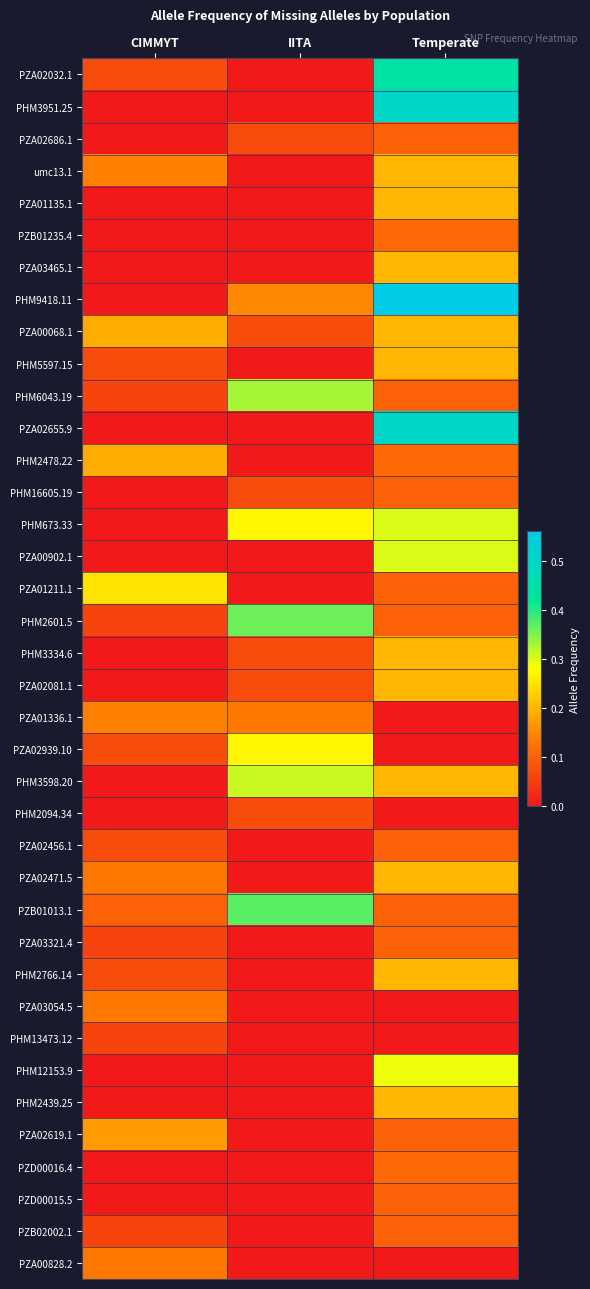

Reading right to left, transcribe all the data shown in this chart.

PZA02032.1: Temperate=0.4	IITA=0.0	CIMMYT=0.1
PHM3951.25: Temperate=0.5	IITA=0.0	CIMMYT=0.0
PZA02686.1: Temperate=0.1	IITA=0.1	CIMMYT=0.0
umc13.1: Temperate=0.2	IITA=0.0	CIMMYT=0.1
PZA01135.1: Temperate=0.2	IITA=0.0	CIMMYT=0.0
PZB01235.4: Temperate=0.1	IITA=0.0	CIMMYT=0.0
PZA03465.1: Temperate=0.2	IITA=0.0	CIMMYT=0.0
PHM9418.11: Temperate=0.6	IITA=0.1	CIMMYT=0.0
PZA00068.1: Temperate=0.2	IITA=0.1	CIMMYT=0.2
PHM5597.15: Temperate=0.2	IITA=0.0	CIMMYT=0.1
PHM6043.19: Temperate=0.1	IITA=0.3	CIMMYT=0.1
PZA02655.9: Temperate=0.5	IITA=0.0	CIMMYT=0.0
PHM2478.22: Temperate=0.1	IITA=0.0	CIMMYT=0.2
PHM16605.19: Temperate=0.1	IITA=0.1	CIMMYT=0.0
PHM673.33: Temperate=0.3	IITA=0.3	CIMMYT=0.0
PZA00902.1: Temperate=0.3	IITA=0.0	CIMMYT=0.0
PZA01211.1: Temperate=0.1	IITA=0.0	CIMMYT=0.2
PHM2601.5: Temperate=0.1	IITA=0.4	CIMMYT=0.1
PHM3334.6: Temperate=0.2	IITA=0.1	CIMMYT=0.0
PZA02081.1: Temperate=0.2	IITA=0.1	CIMMYT=0.0
PZA01336.1: Temperate=0.0	IITA=0.1	CIMMYT=0.1
PZA02939.10: Temperate=0.0	IITA=0.3	CIMMYT=0.1
PHM3598.20: Temperate=0.2	IITA=0.3	CIMMYT=0.0
PHM2094.34: Temperate=0.0	IITA=0.1	CIMMYT=0.0
PZA02456.1: Temperate=0.1	IITA=0.0	CIMMYT=0.1
PZA02471.5: Temperate=0.2	IITA=0.0	CIMMYT=0.1
PZB01013.1: Temperate=0.1	IITA=0.4	CIMMYT=0.1
PZA03321.4: Temperate=0.1	IITA=0.0	CIMMYT=0.1
PHM2766.14: Temperate=0.2	IITA=0.0	CIMMYT=0.1
PZA03054.5: Temperate=0.0	IITA=0.0	CIMMYT=0.1
PHM13473.12: Temperate=0.0	IITA=0.0	CIMMYT=0.1
PHM12153.9: Temperate=0.3	IITA=0.0	CIMMYT=0.0
PHM2439.25: Temperate=0.2	IITA=0.0	CIMMYT=0.0
PZA02619.1: Temperate=0.1	IITA=0.0	CIMMYT=0.2
PZD00016.4: Temperate=0.1	IITA=0.0	CIMMYT=0.0
PZD00015.5: Temperate=0.1	IITA=0.0	CIMMYT=0.0
PZB02002.1: Temperate=0.1	IITA=0.0	CIMMYT=0.1
PZA00828.2: Temperate=0.0	IITA=0.0	CIMMYT=0.1